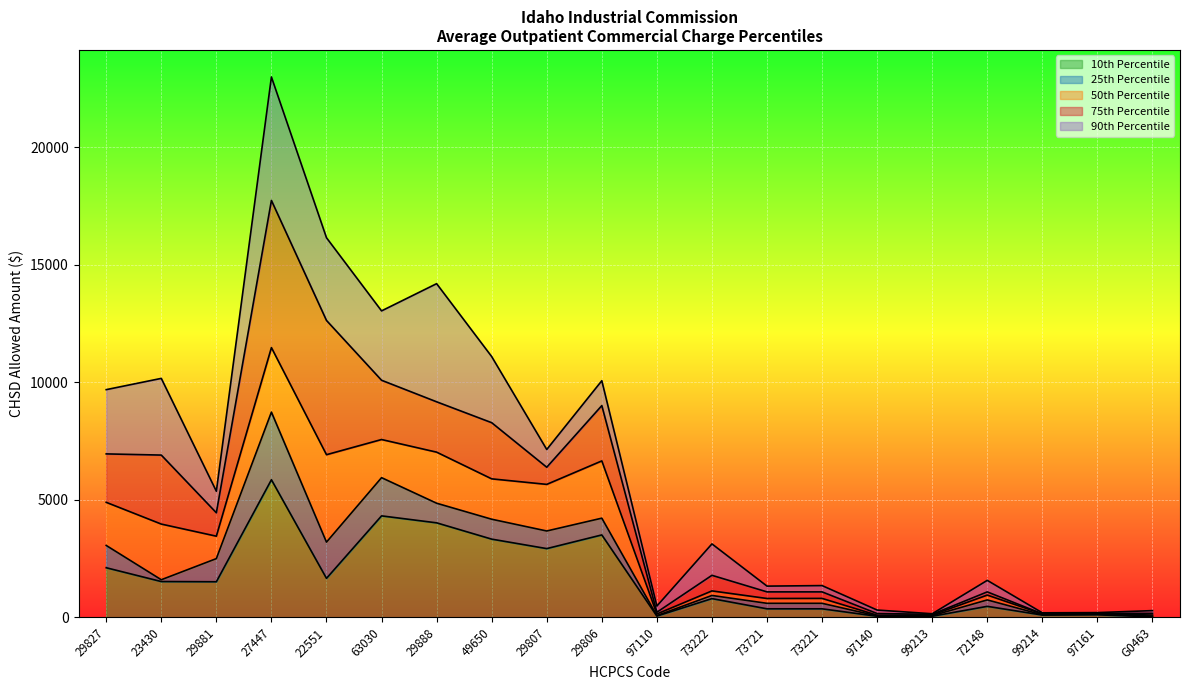

How many values in the 25th Percentile series exceed 1598?

10